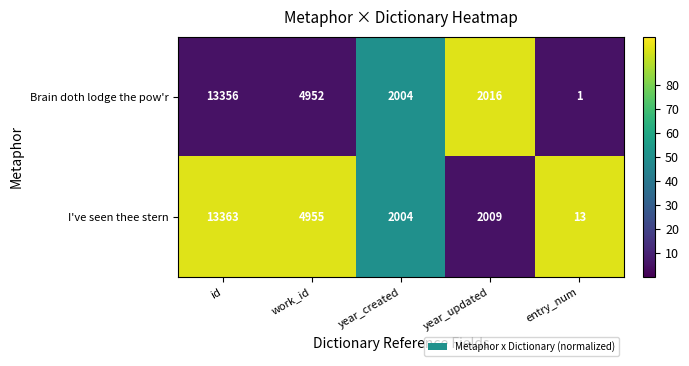

Which series has the widest spread of values?

Brain doth lodge the pow'r